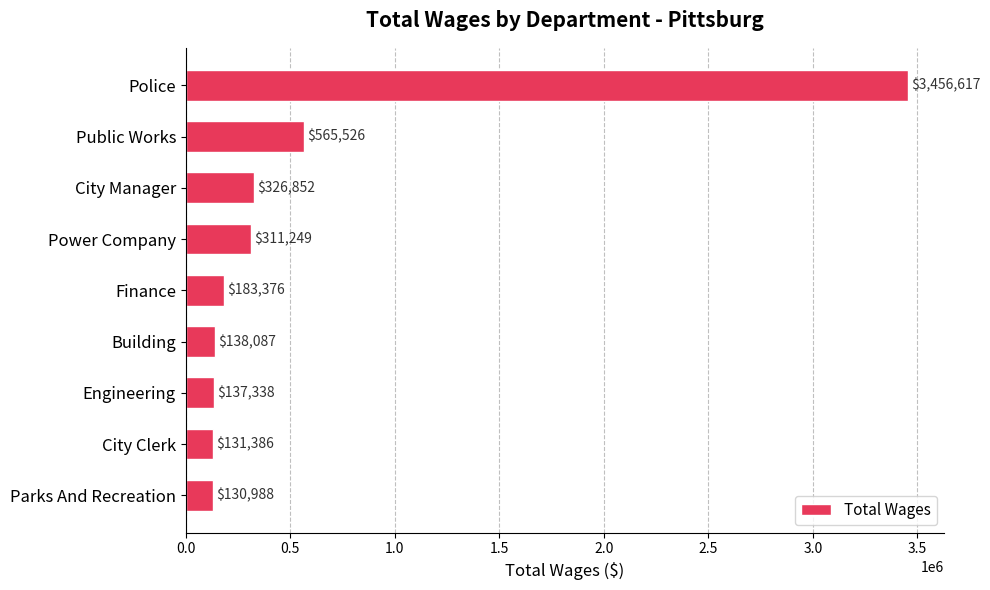

Rank the categories by value from highest to lowest.

Police, Public Works, City Manager, Power Company, Finance, Building, Engineering, City Clerk, Parks And Recreation